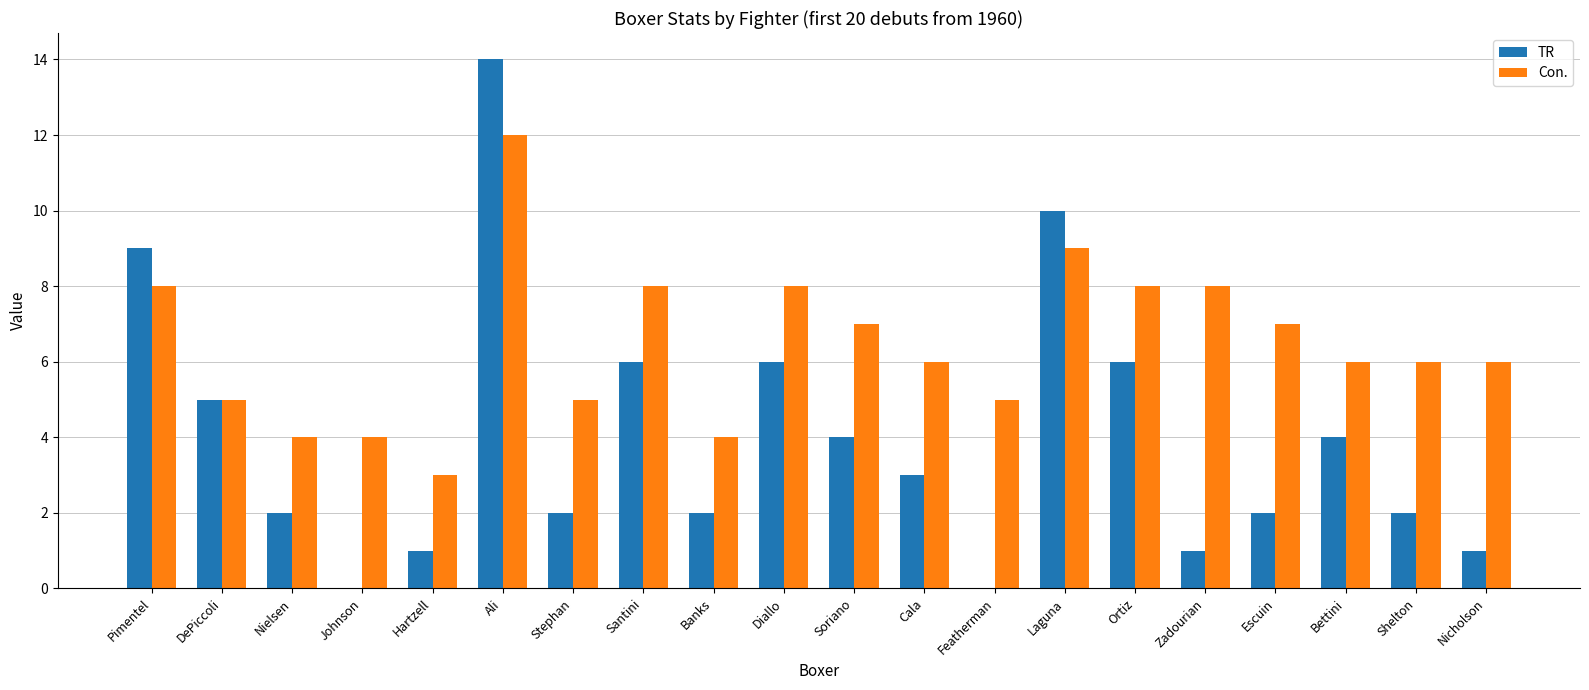

What is the sum of all TR values?

80